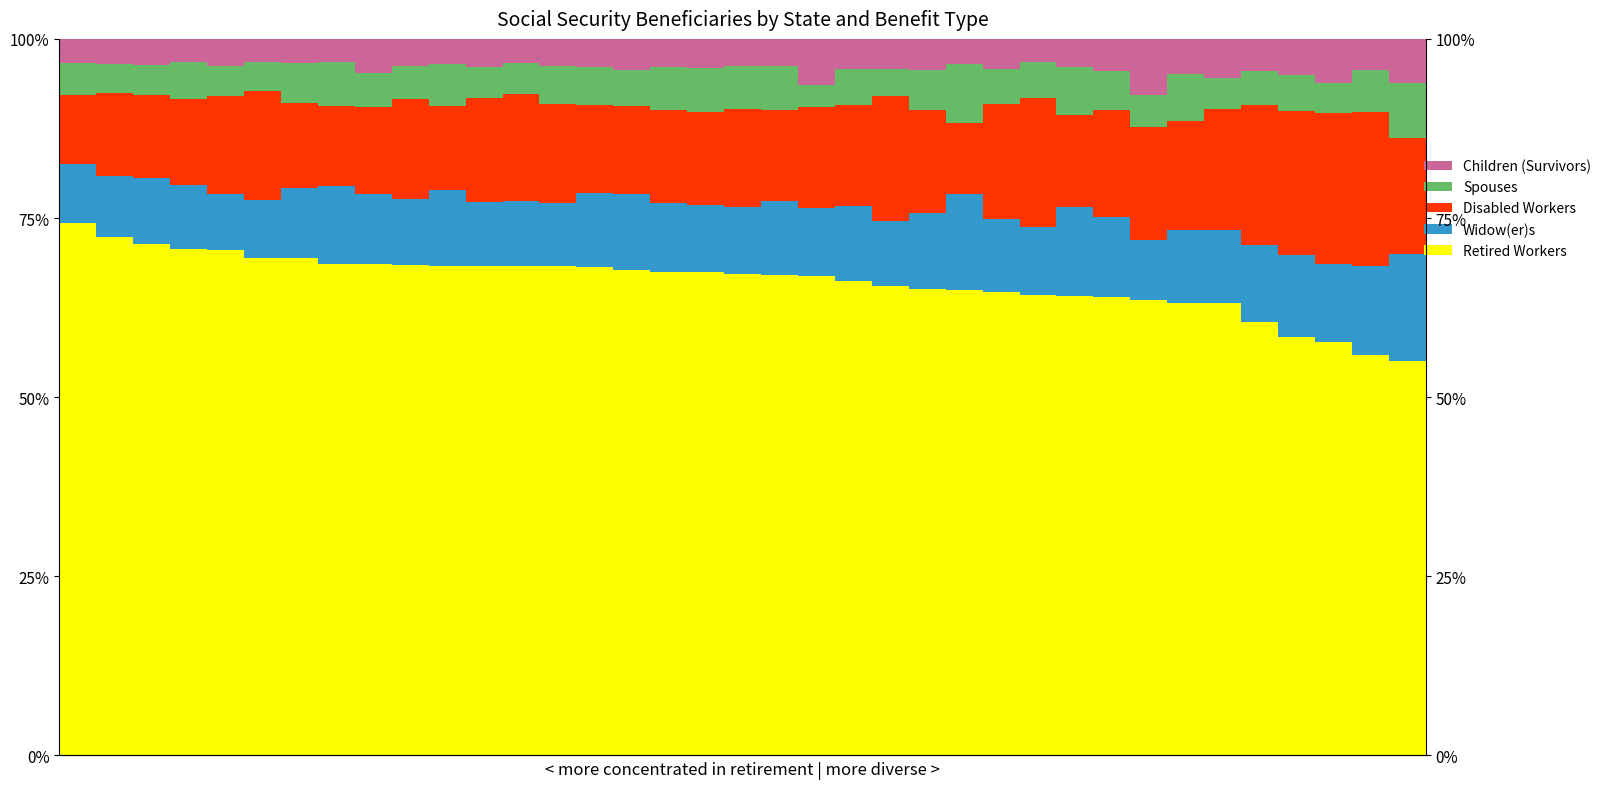

What is the total value across all series at 33?

100.0